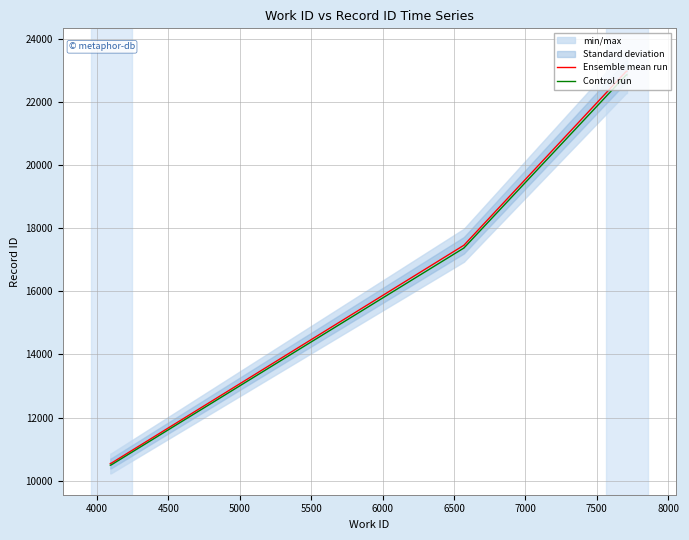

Is it true that Control run equals 23007.9 at 5000?

False